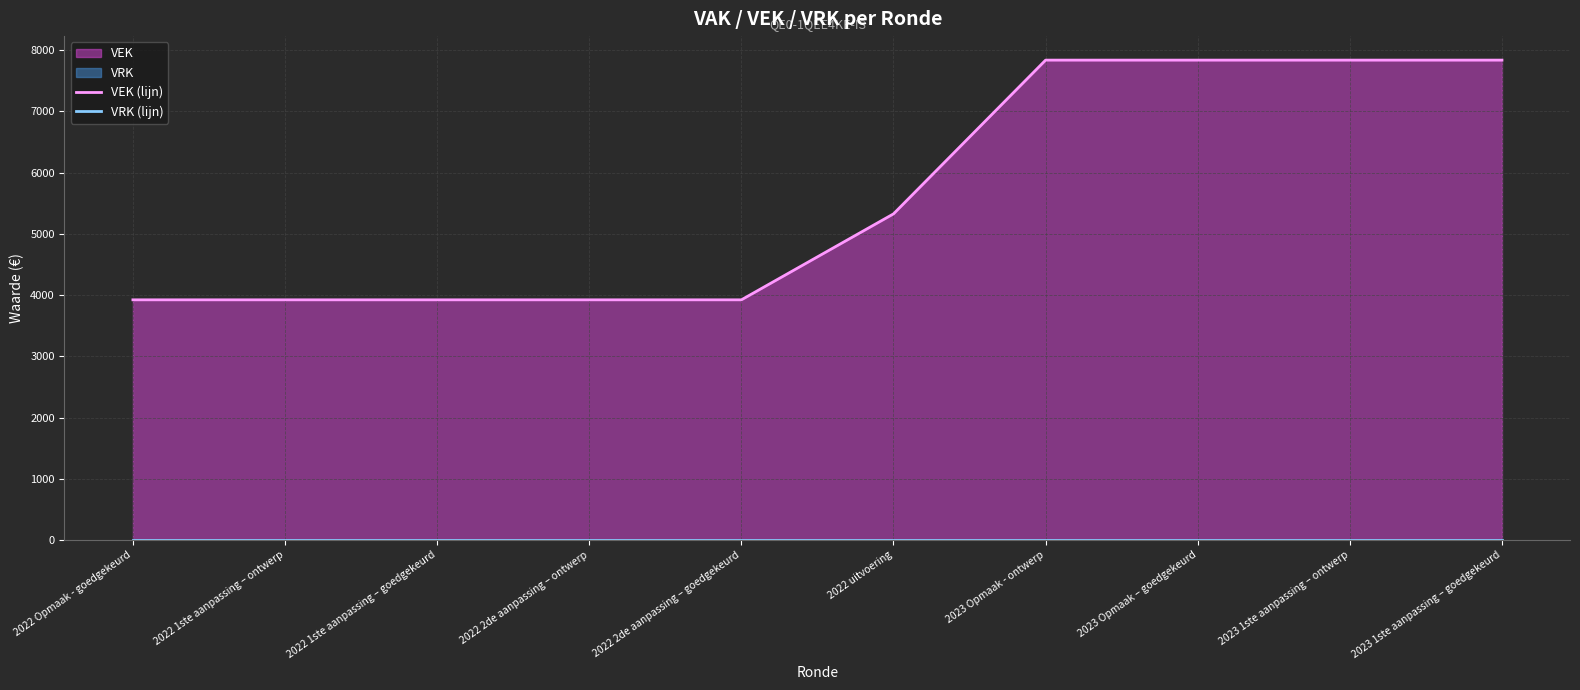

True or false: VEK (lijn) and VRK (lijn) cross at least once.

False